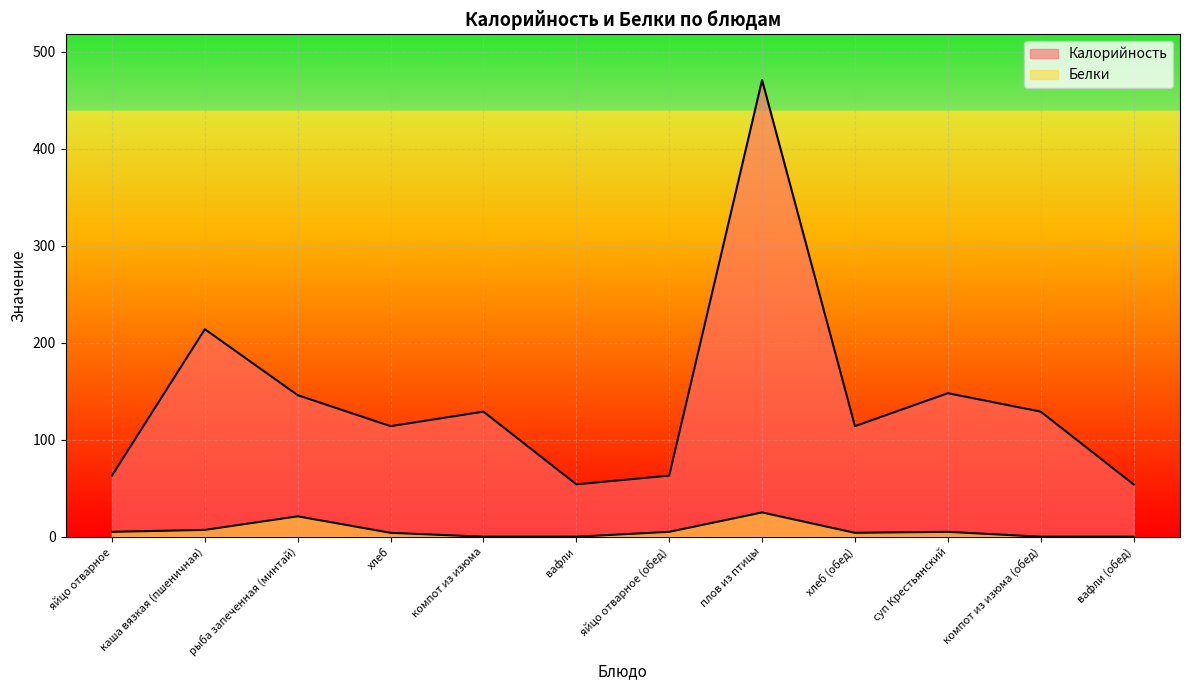

Is the value of Калорийность at компот из изюма greater than the value of Белки at яйцо отварное?

Yes